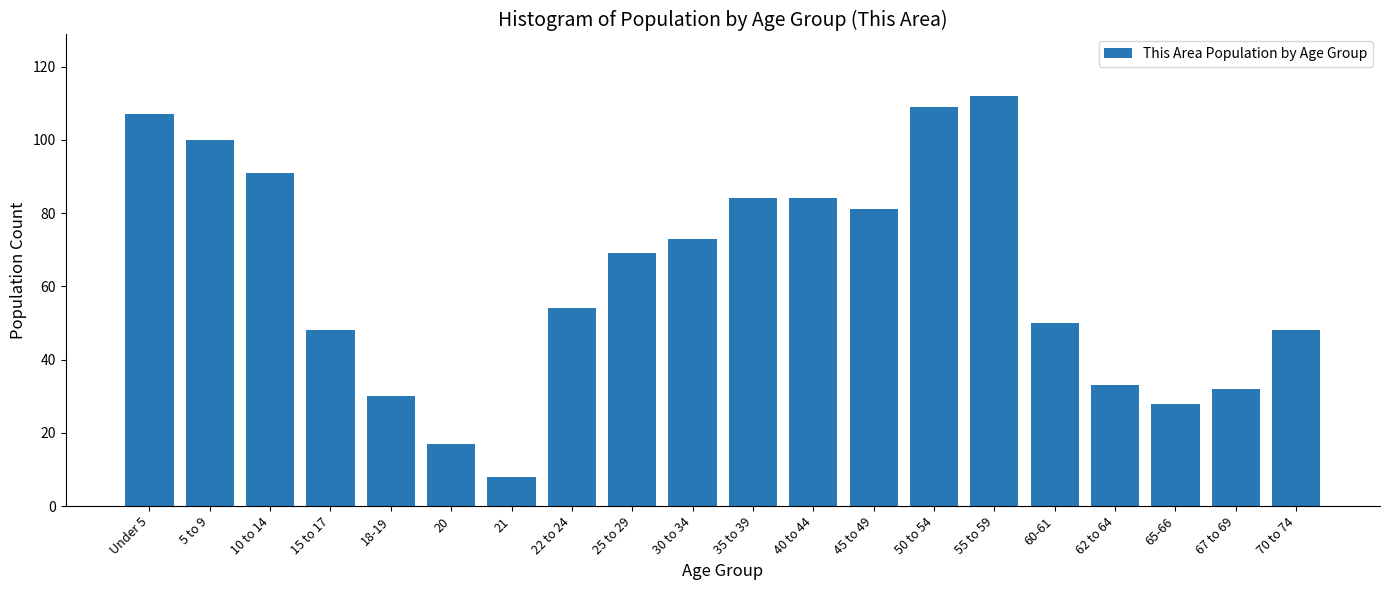

Reading right to left, what are all the values shown in this chart?

48	32	28	33	50	112	109	81	84	84	73	69	54	8	17	30	48	91	100	107